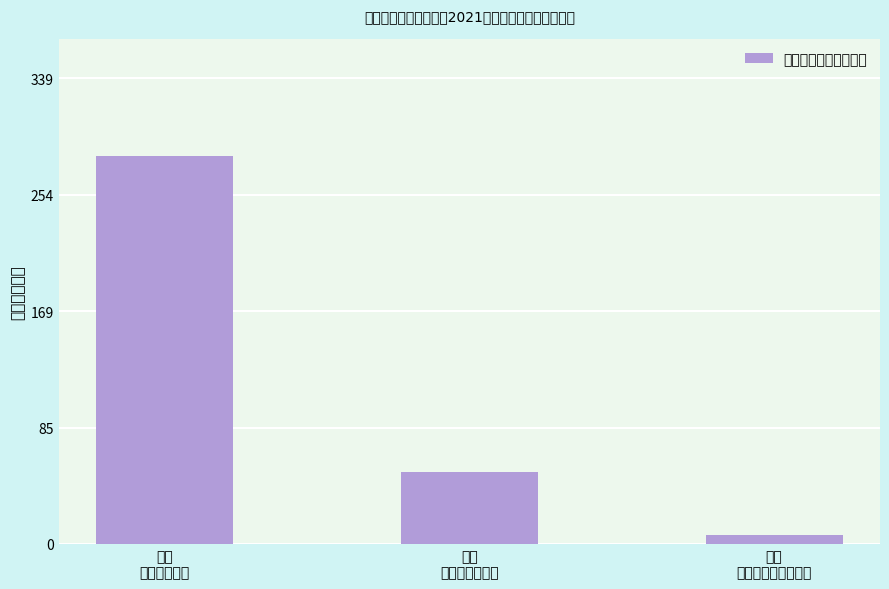

List the labels in order of value, smallest first.

三、
对个人和家庭的补助, 二、
商品和服务支出, 一、
工资福利支出